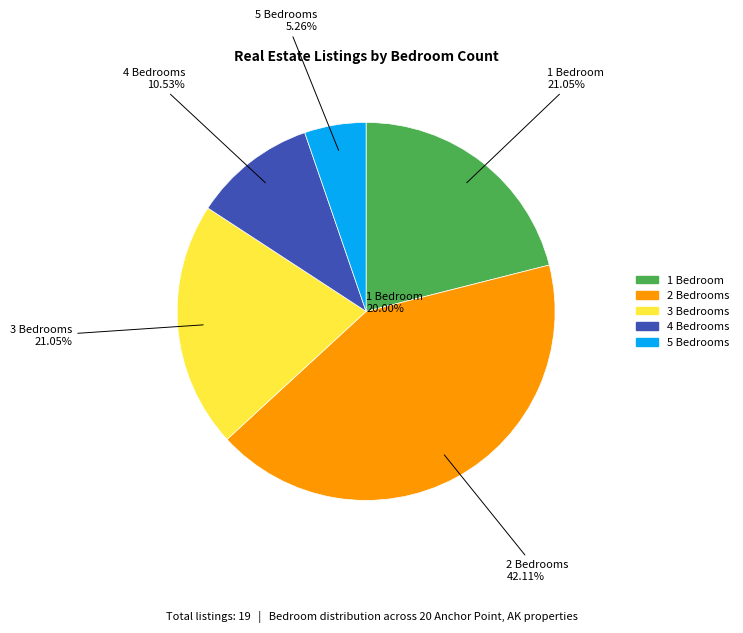

Approximately how many times larger is the value at 4 Bedrooms compared to 1 Bedroom?

0.5